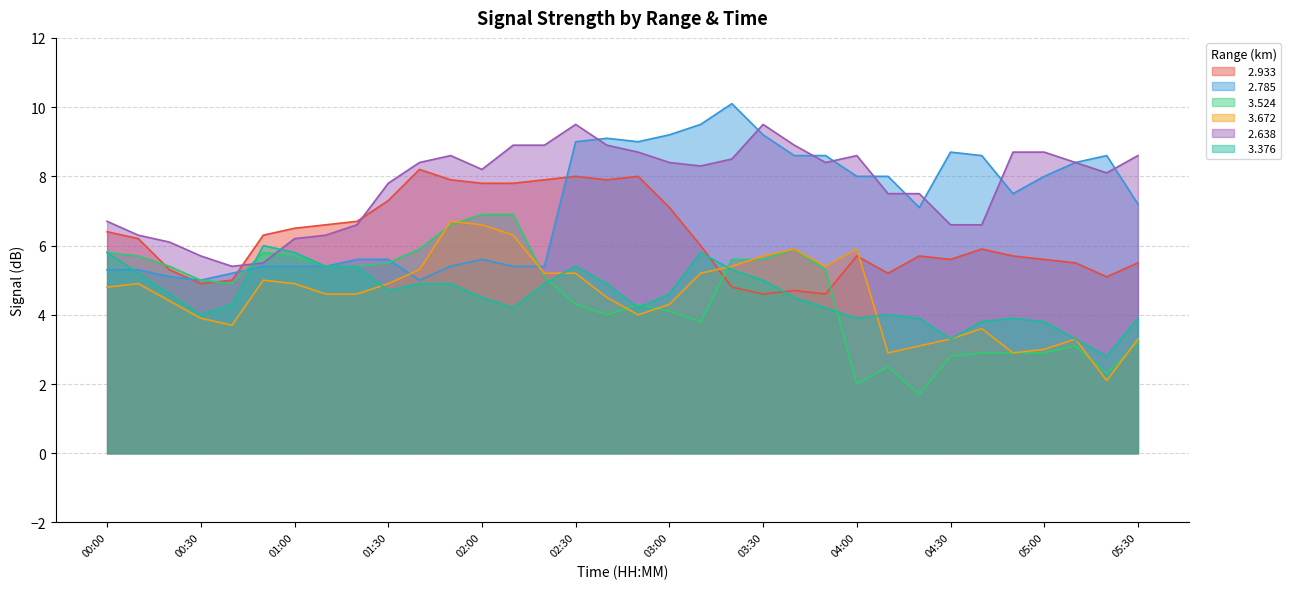

Which series has the largest range (max minus min)?

  3.524